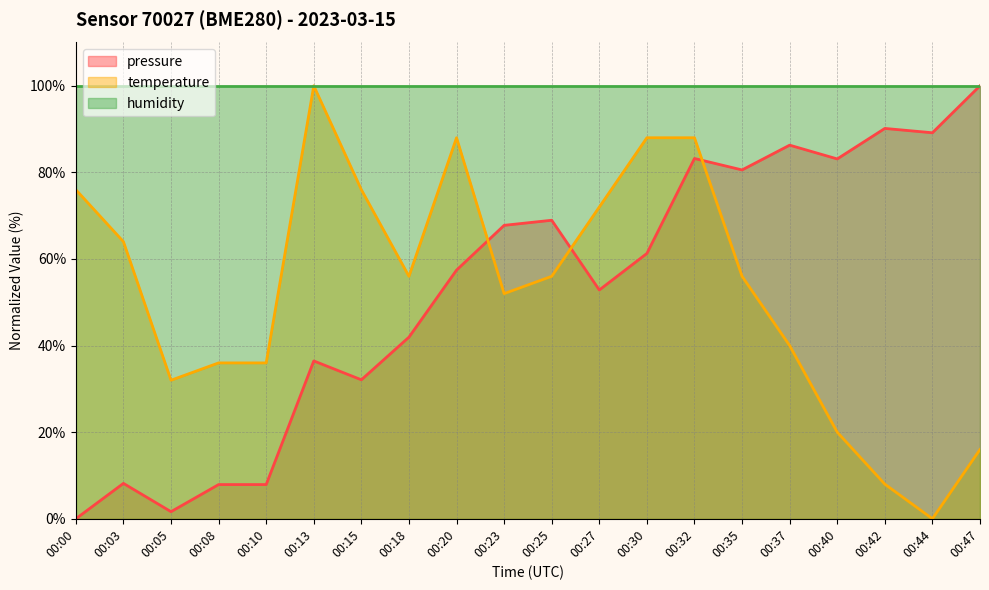

Between 00:10 and 00:30, which series saw the biggest shift?

pressure